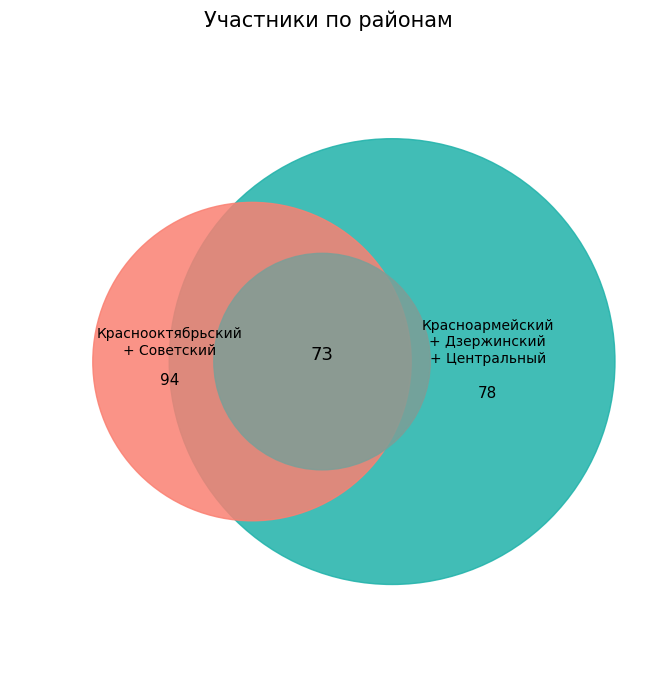

Does any single category account for the majority?

No